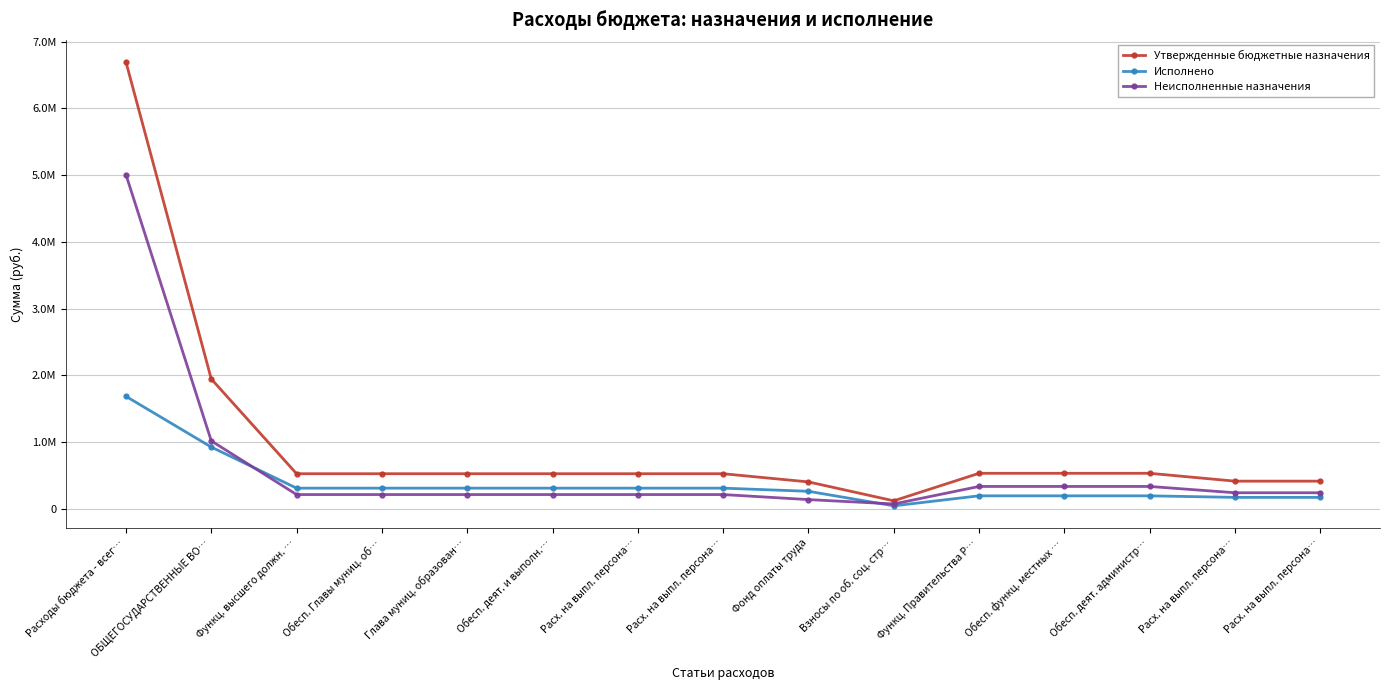

What are all the series names shown in the legend?

Утвержденные бюджетные назначения, Исполнено, Неисполненные назначения